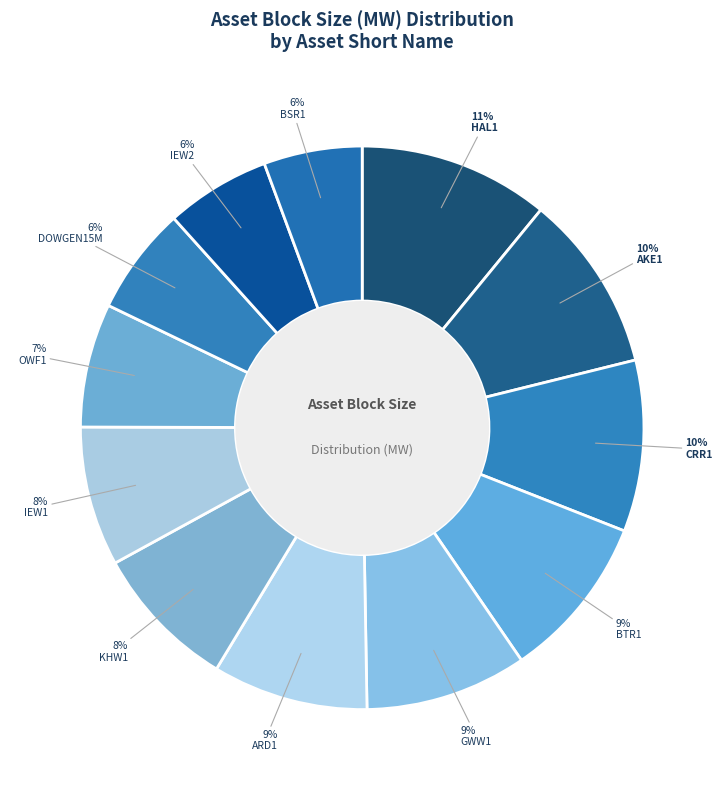

What percentage is the BTR1 slice, to the nearest percent?

9%